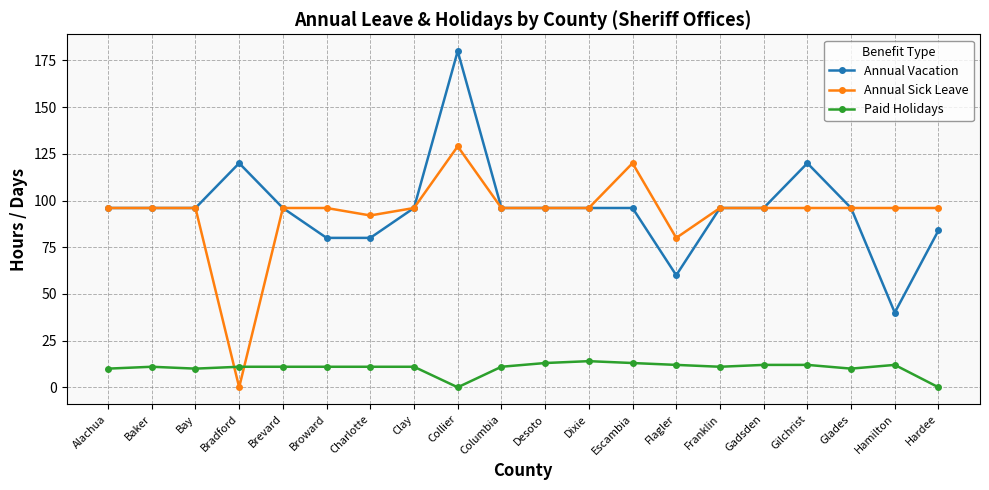

Is the value of Paid Holidays at Brevard greater than the value of Annual Vacation at Collier?

No